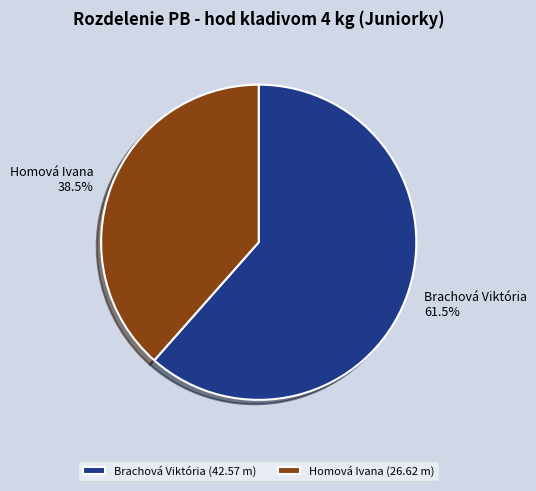

Combined, do Brachová Viktória and Homová Ivana account for over 50%?

Yes